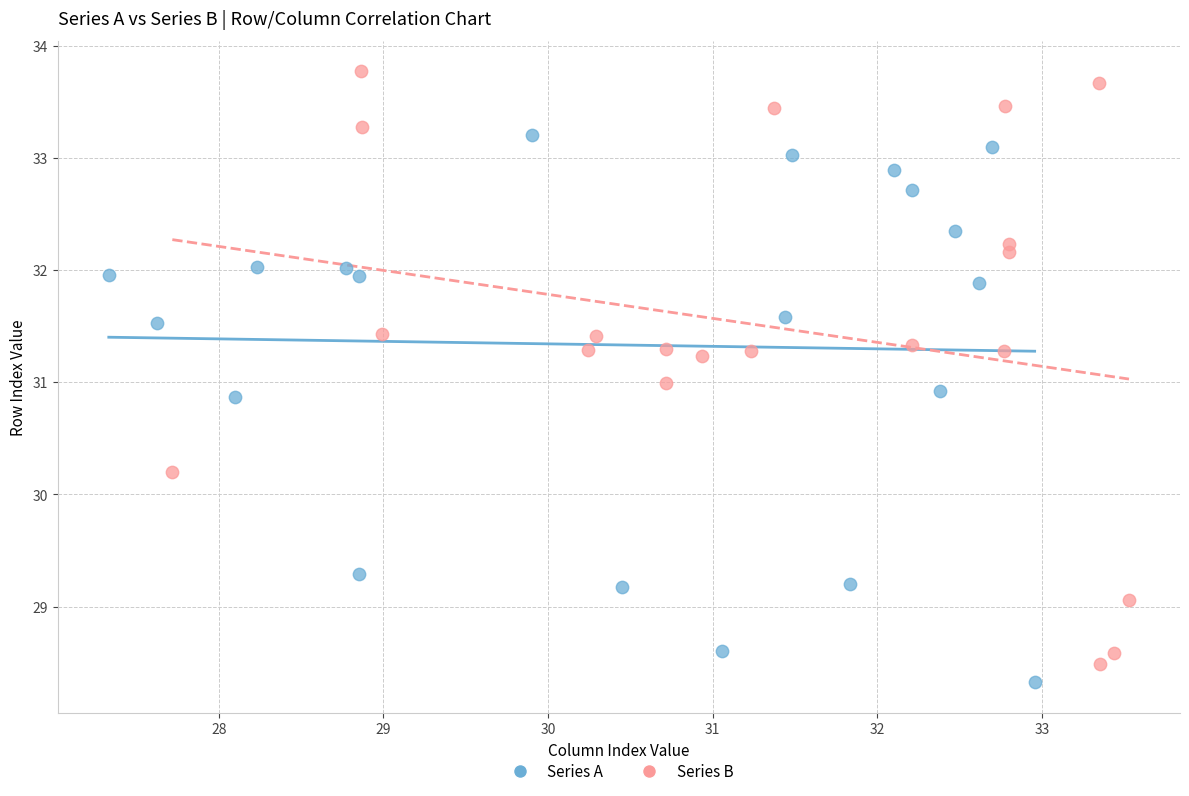

Which series has the widest spread of Y values?

Series B